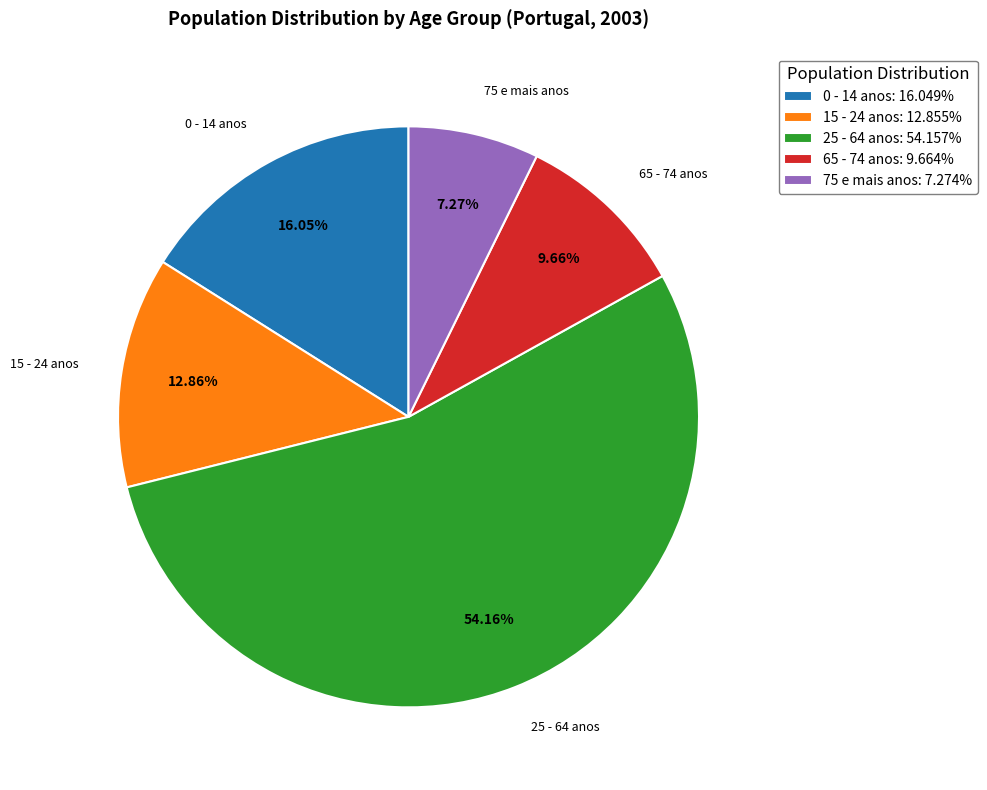

To the nearest percent, what is the difference between the 75 e mais anos and 15 - 24 anos slice percentages?

6%